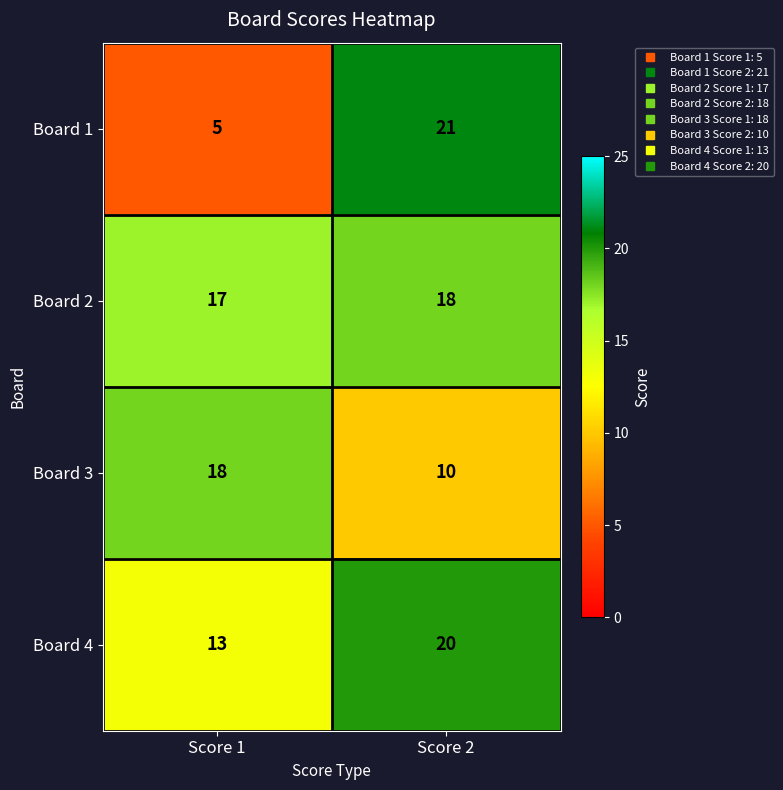

List the series in order of their overall mean, lowest first.

Board 1, Board 3, Board 4, Board 2